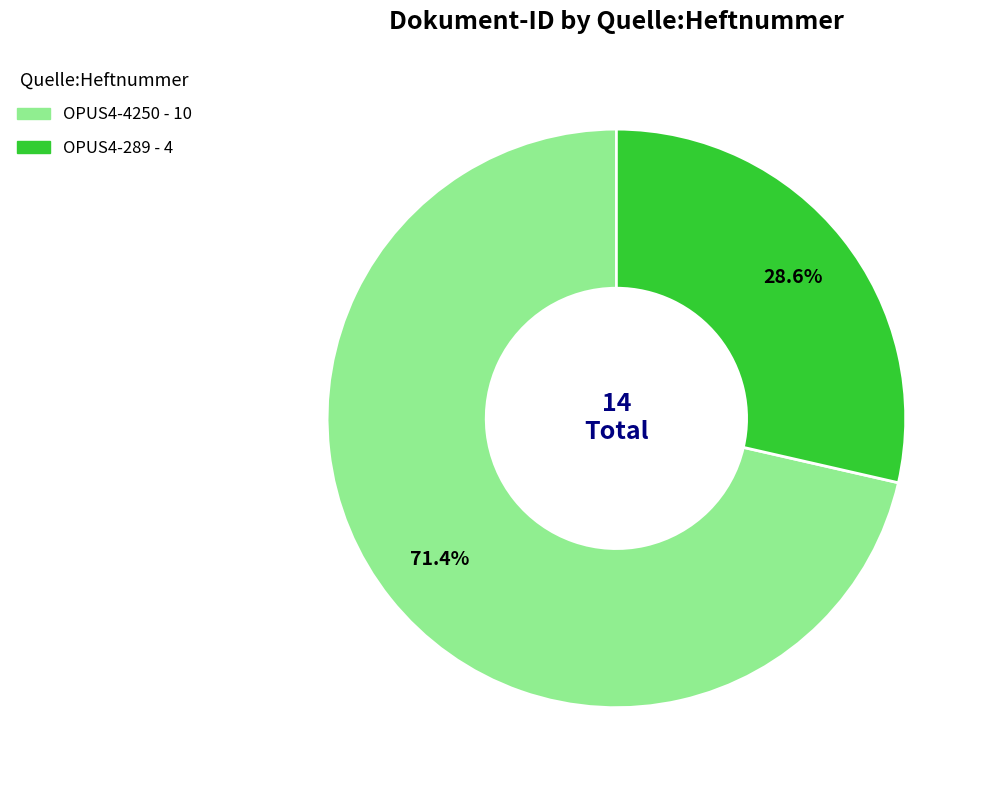

Rank the categories by value from highest to lowest.

OPUS4-4250, OPUS4-289